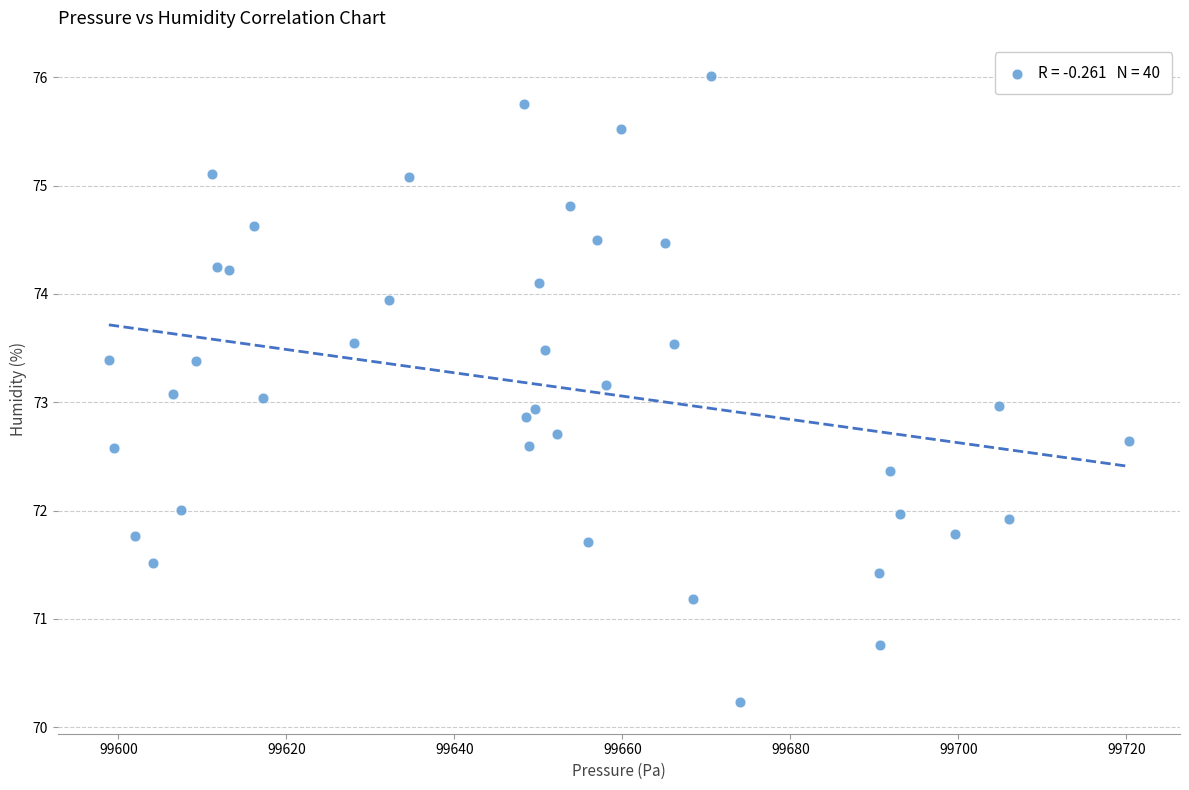

What is the range of Y values (max minus min)?

5.8